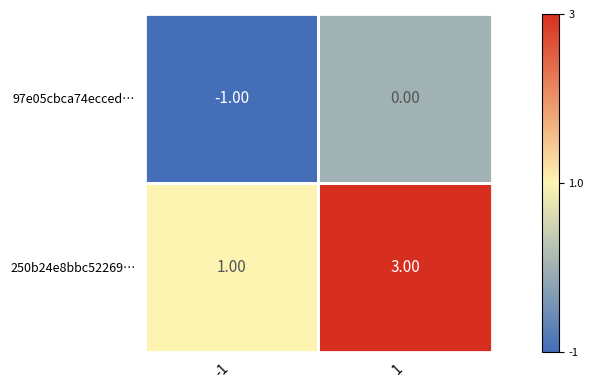

Which series has the largest range (max minus min)?

250b24e8bbc52269…